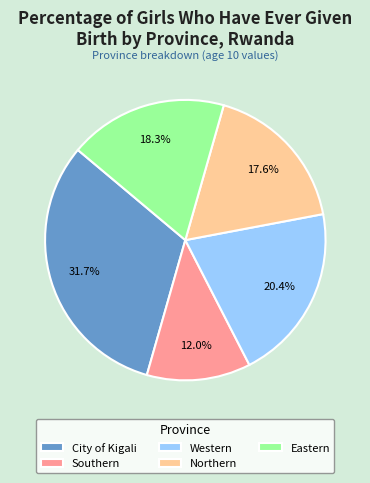

Between Northern and Eastern, which is larger?

Eastern